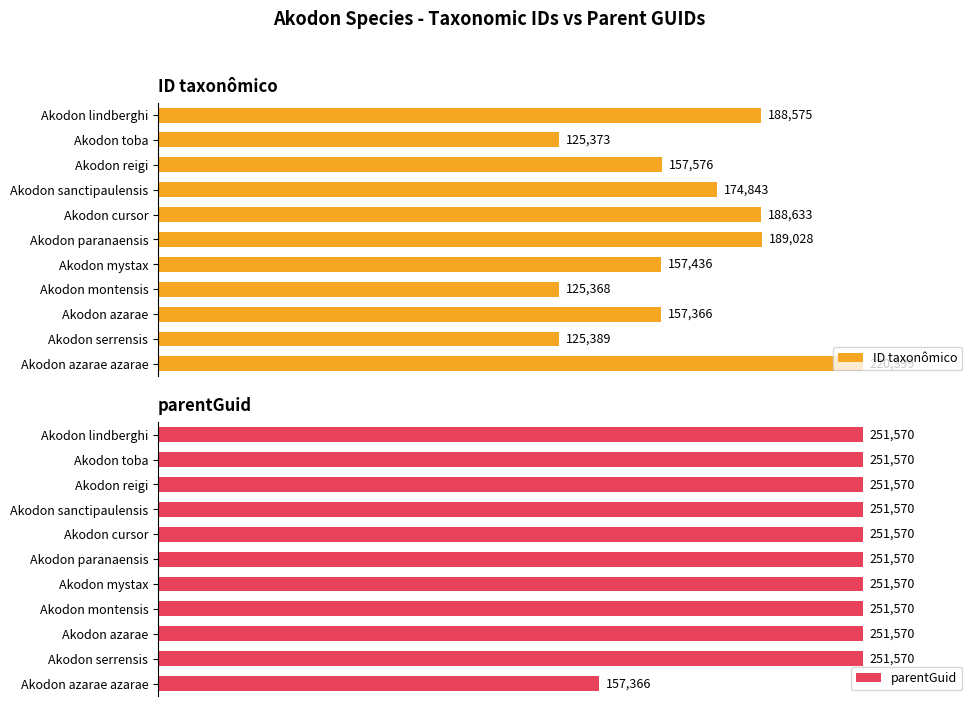

How many bars are there in each group?

2